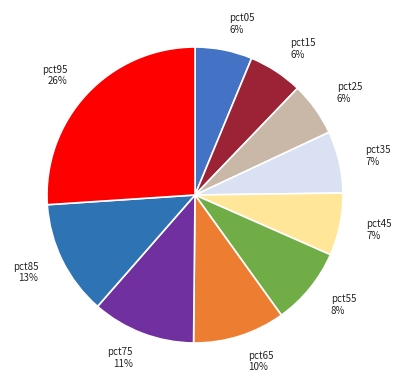

Is pct55 the majority of the pie?

No